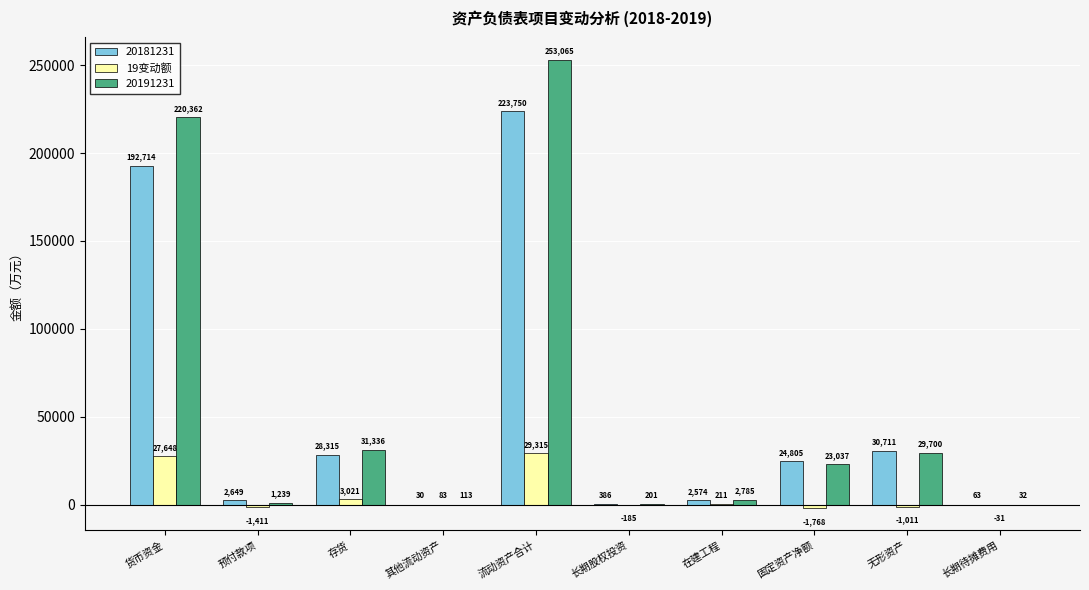

At which category does the chart reach its peak across all series?

流动资产合计